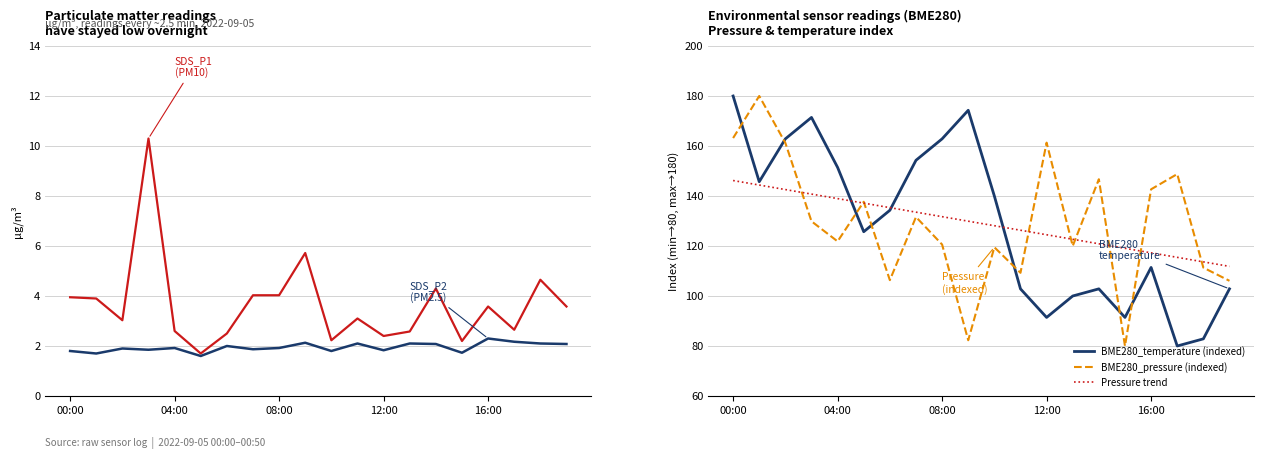

What is the greatest value displayed?

180.0